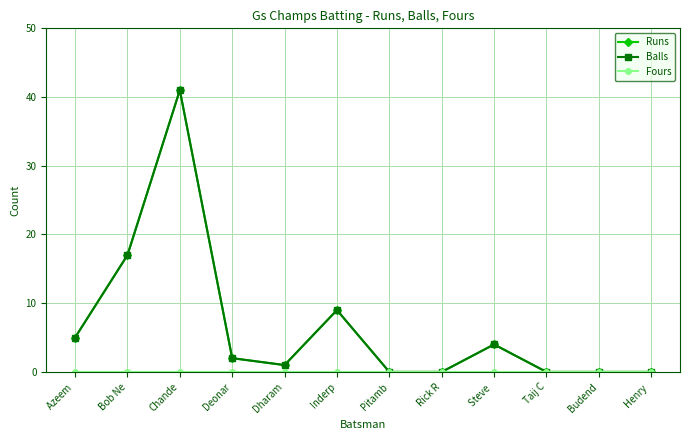

Does the chart have visible grid lines?

Yes